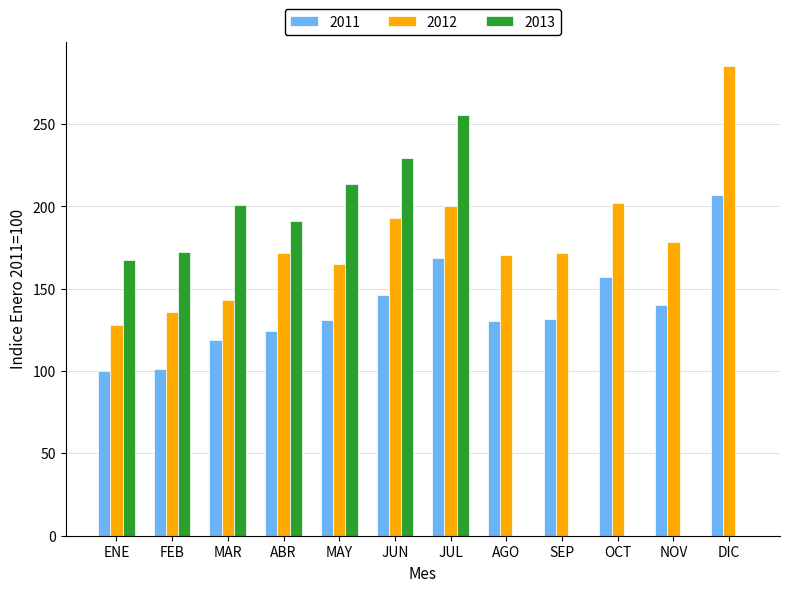

Between ENE and ABR, which series saw the biggest shift?

2012